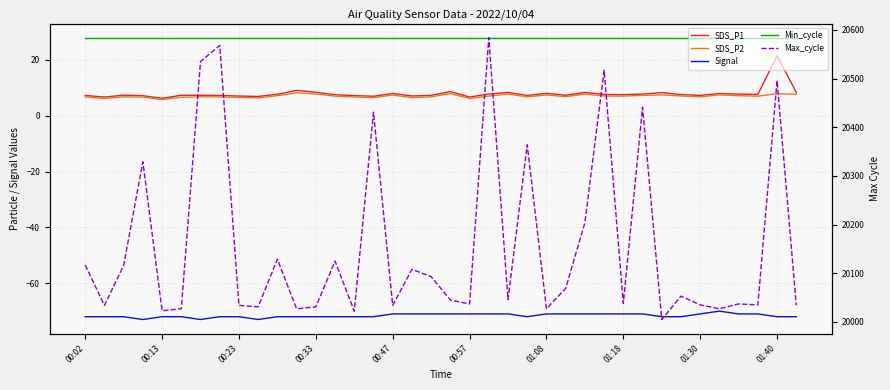

What is the approximate value of Min_cycle at 25?

28.0